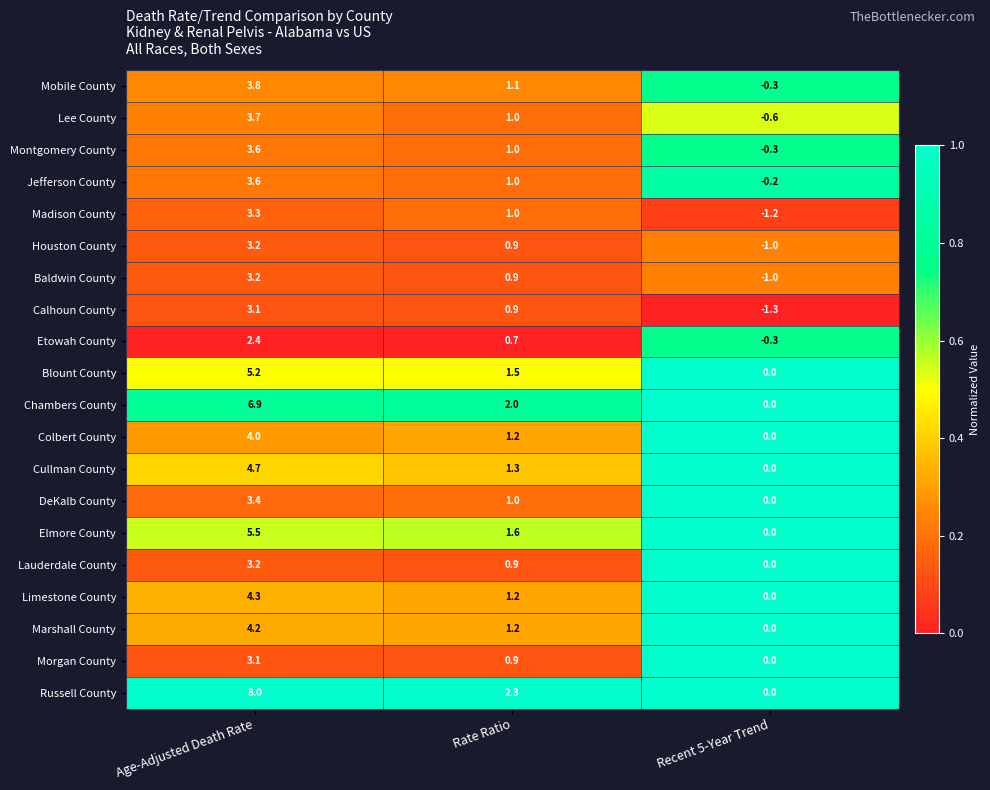

How many data points does each series have?

3